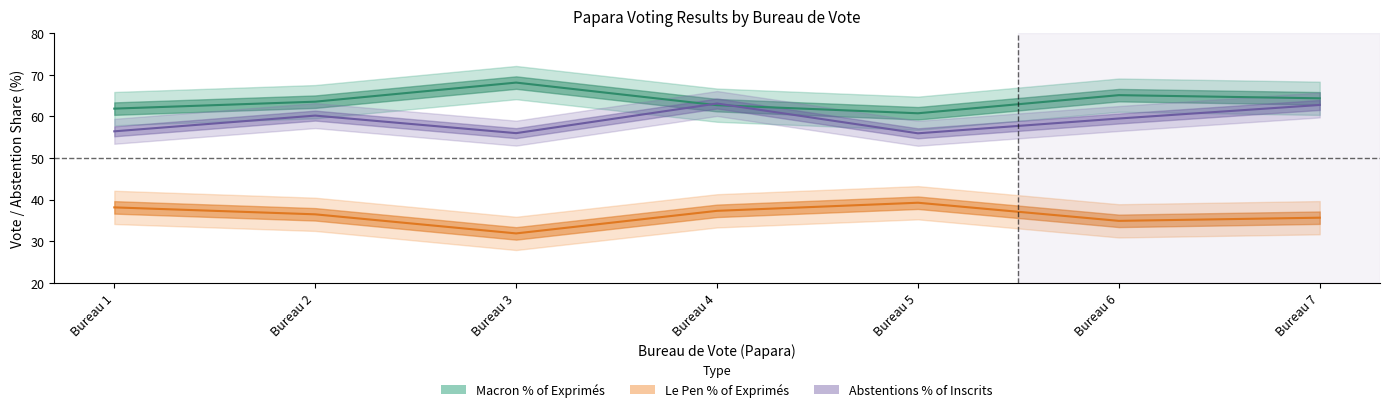

At which category is the sum across all series the highest?

Bureau 4